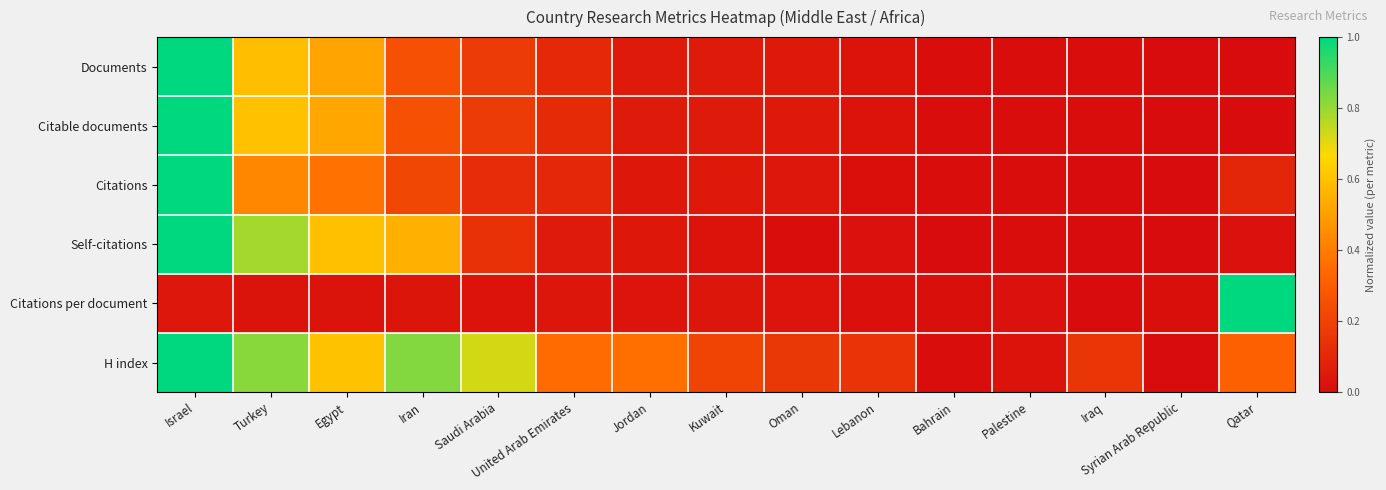

Which series has the largest range (max minus min)?

Documents